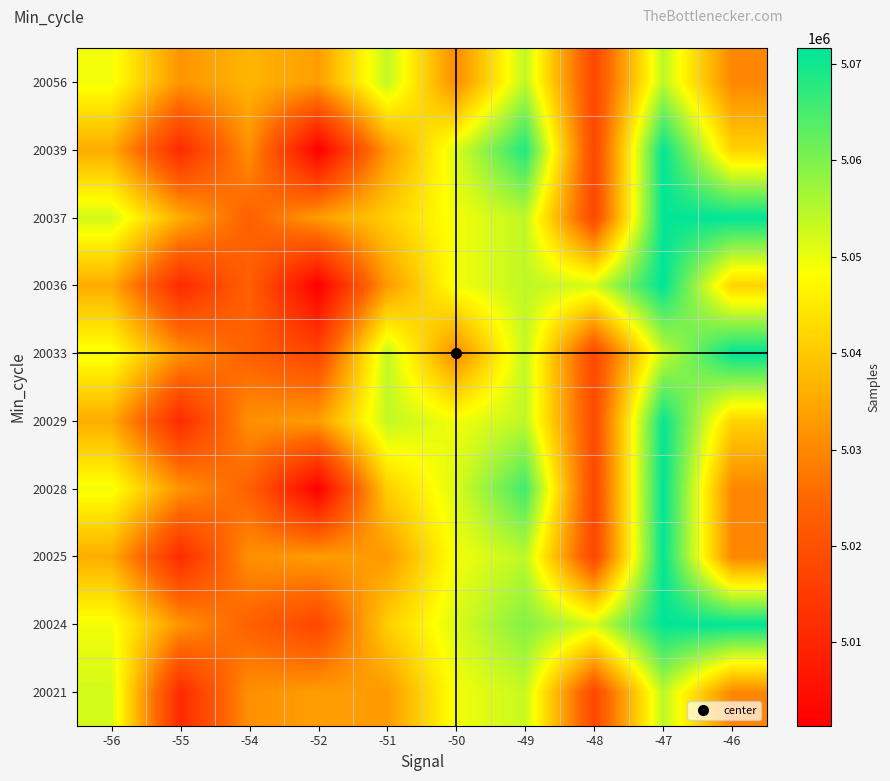

Reading left to right, extract all data points from this chart.

20021: -56=5052345	-55=5011202	-54=5031357	-52=5033302	-51=5032726	-50=5049273	-49=5053242	-48=5017910	-47=5054210	-46=5029771
20024: -56=5049273	-55=5031907	-54=5023608	-52=5017567	-51=5040870	-50=5051563	-49=5059493	-48=5051950	-47=5071384	-46=5071383
20025: -56=5035539	-55=5011202	-54=5031357	-52=5033267	-51=5032726	-50=5049273	-49=5054210	-48=5017587	-47=5071286	-46=5029771
20028: -56=5049273	-55=5031907	-54=5023608	-52=5001365	-51=5040870	-50=5051563	-49=5065658	-48=5017910	-47=5071612	-46=5029771
20029: -56=5035539	-55=5011202	-54=5031357	-52=5033302	-51=5053844	-50=5049273	-49=5054010	-48=5018653	-47=5070847	-46=5041494
20033: -56=5049273	-55=5031357	-54=5023608	-52=5017567	-51=5053844	-50=5030638	-49=5053844	-48=5017910	-47=5053419	-46=5071383
20036: -56=5035539	-55=5011202	-54=5023608	-52=5001365	-51=5032726	-50=5049273	-49=5054010	-48=5051950	-47=5071612	-46=5041494
20037: -56=5052345	-55=5035539	-54=5023608	-52=5033267	-51=5040870	-50=5049273	-49=5054010	-48=5017910	-47=5071286	-46=5071383
20039: -56=5035539	-55=5011202	-54=5031357	-52=5001365	-51=5032726	-50=5051563	-49=5068573	-48=5017587	-47=5071286	-46=5041494
20056: -56=5049273	-55=5031907	-54=5036892	-52=5033302	-51=5053844	-50=5030638	-49=5054010	-48=5017910	-47=5054210	-46=5029771